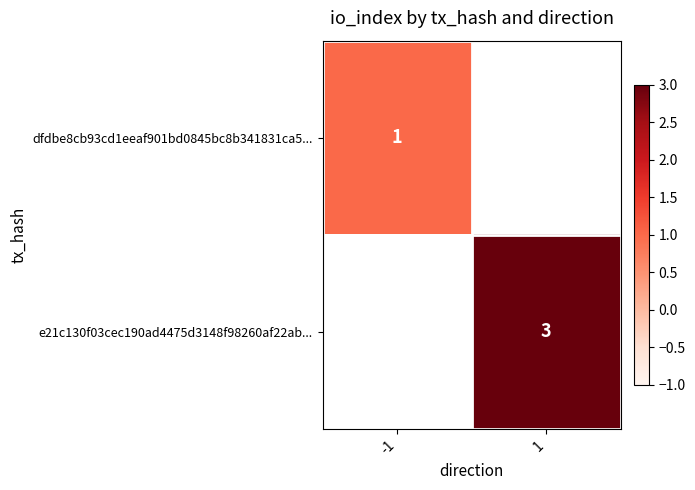

The e21c130f03cec190ad4475d3148f98260af22ab... series shows 5 at 1. True or false?

False